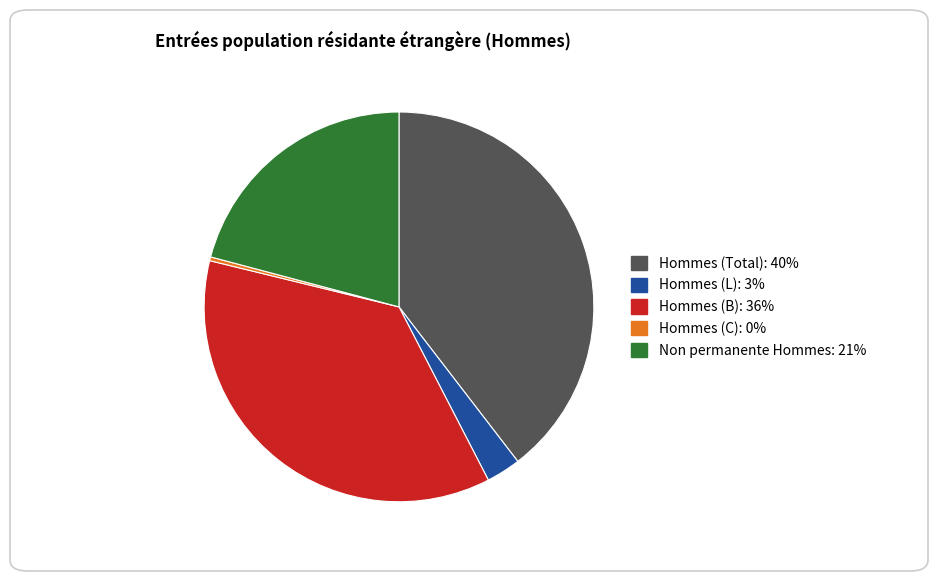

Which has a higher value, Non permanente Hommes or Hommes (B)?

Hommes (B)